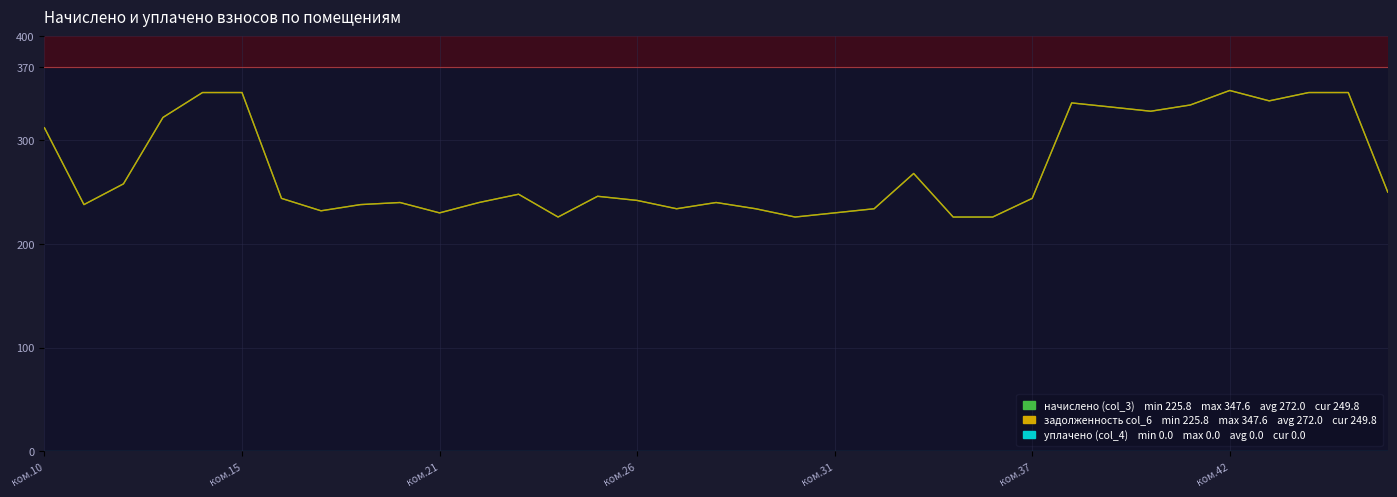

Does the chart display data point markers on the line(s)?

No